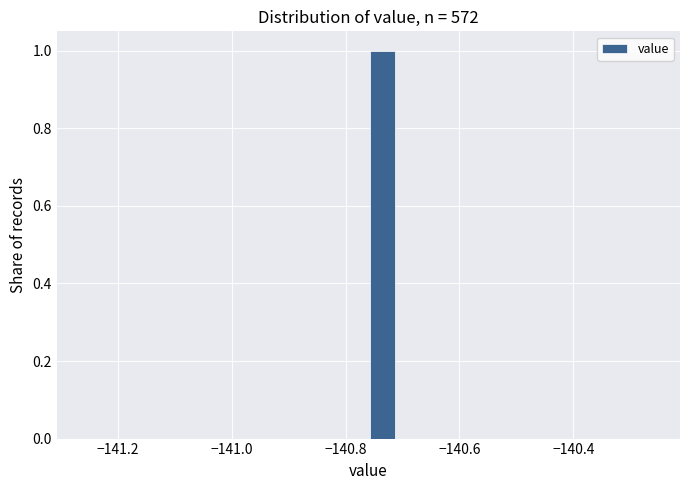

Read against the x-axis, roughly where is the centre of the tallest bar?

-140.74